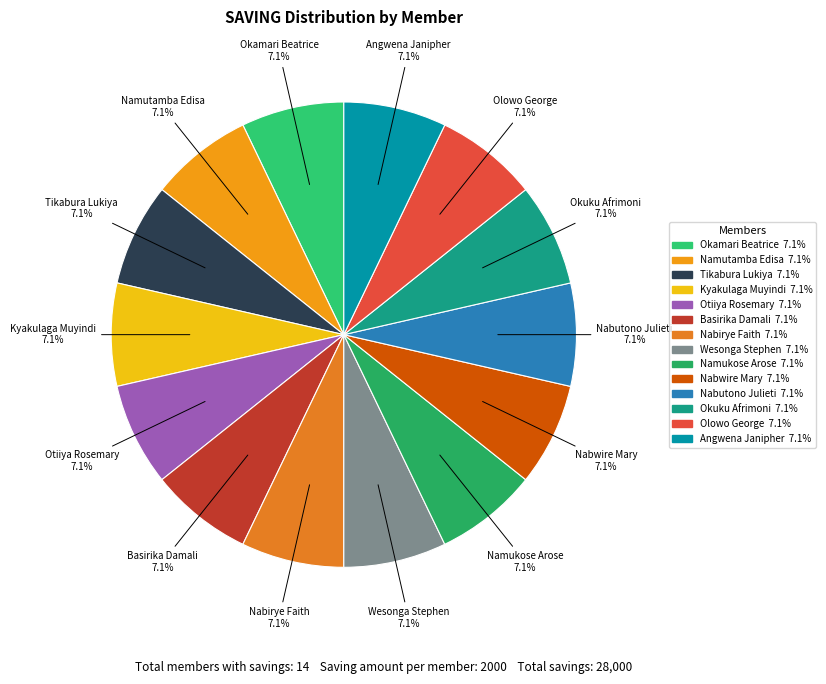

Count the number of slices in the pie.

14